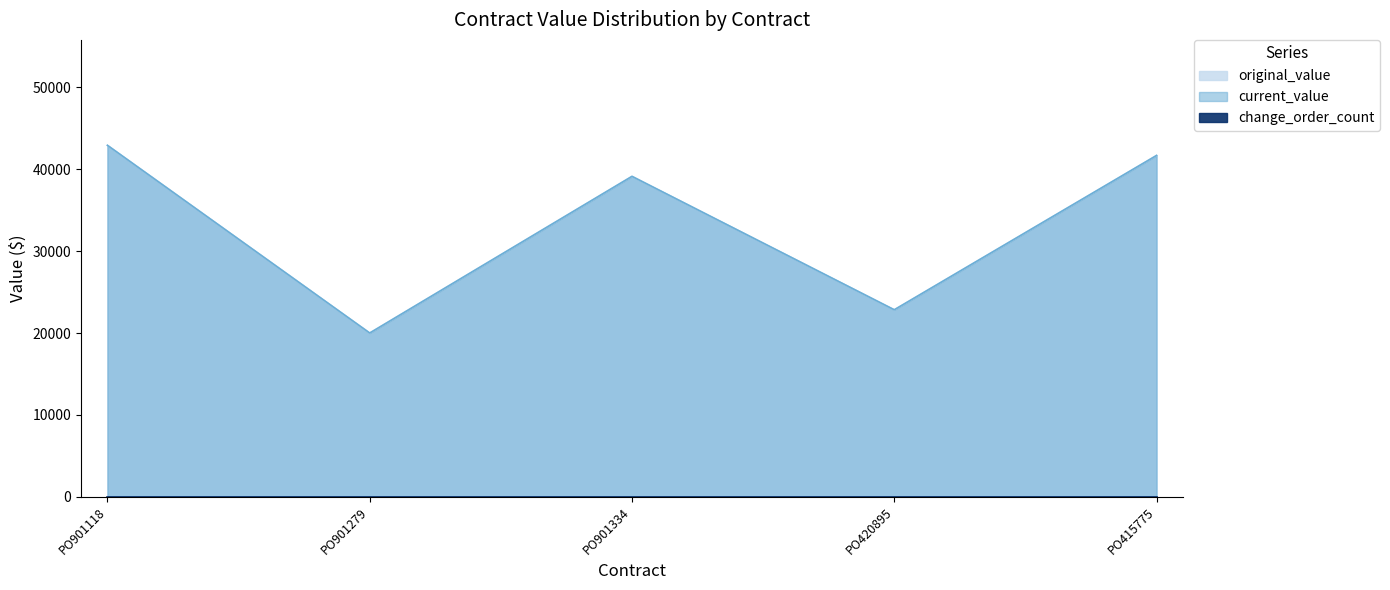

In original_value, how many points are higher than both neighbors (excluding endpoints)?

1